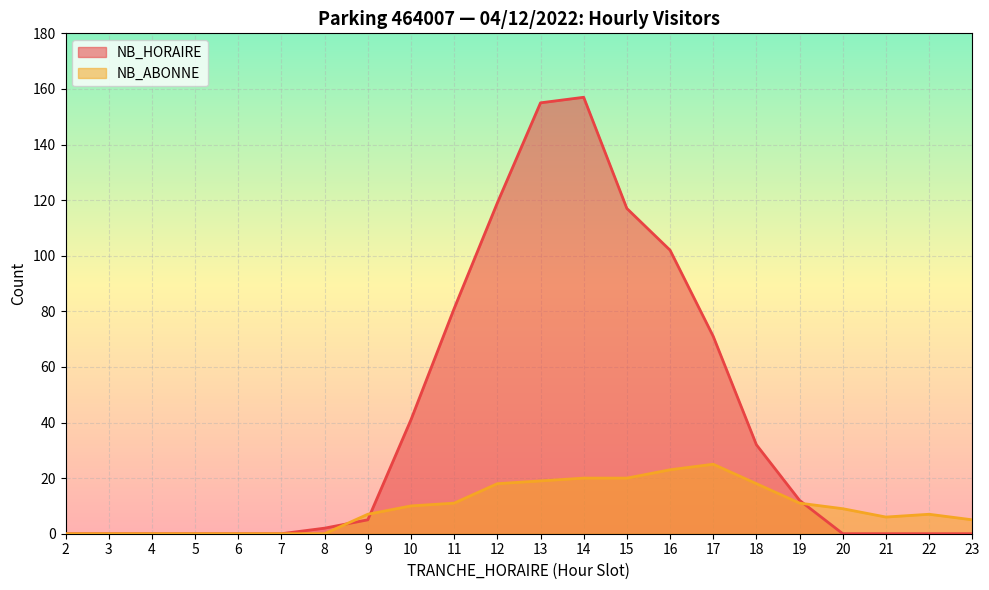

What are all the series names shown in the legend?

NB_HORAIRE, NB_ABONNE